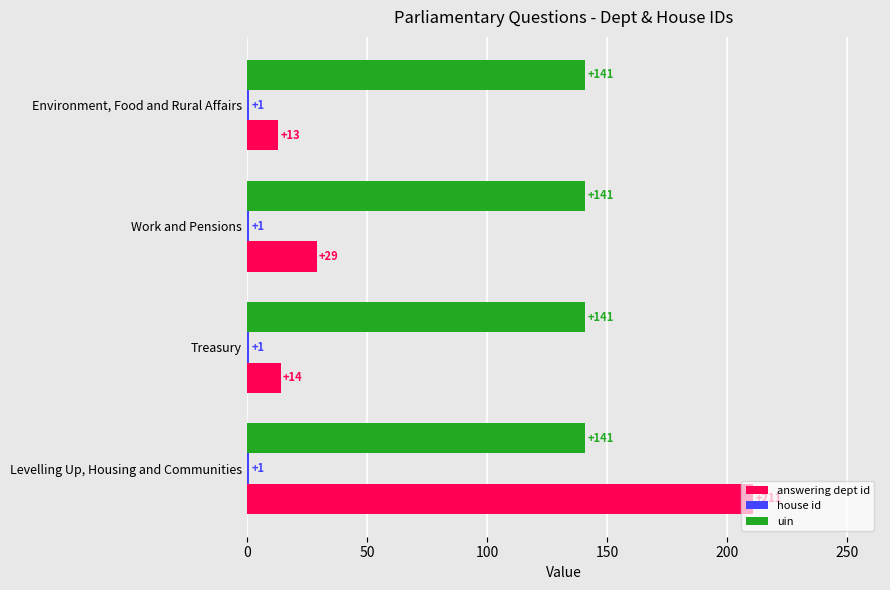

Which series has the largest total across all categories?

uin